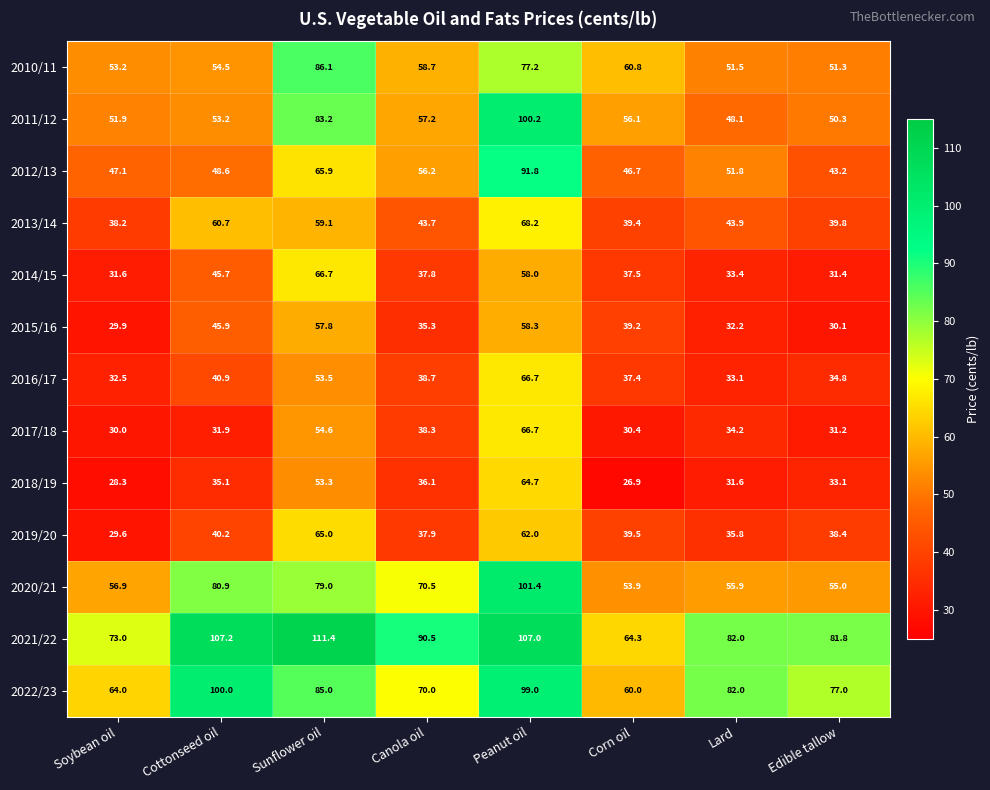

True or false: 2021/22 has a value of 37.1 at Canola oil.

False